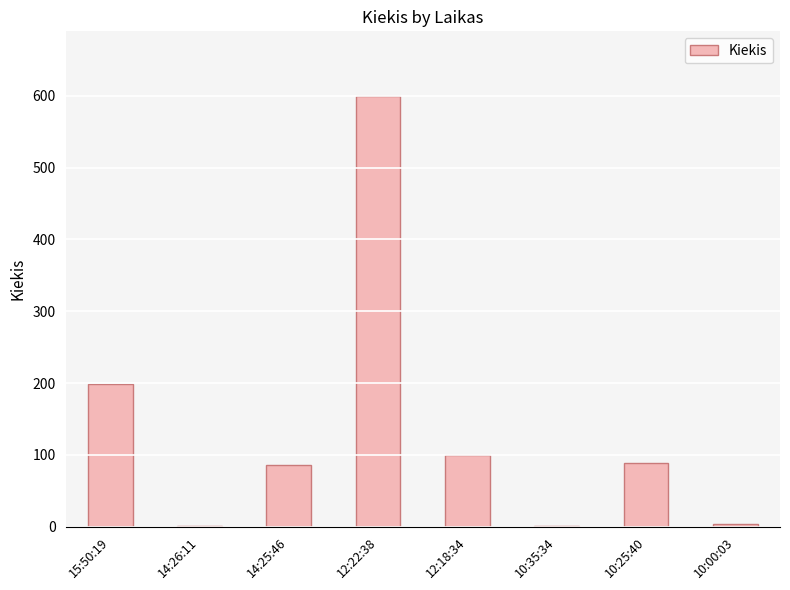

What is the greatest value displayed?

600